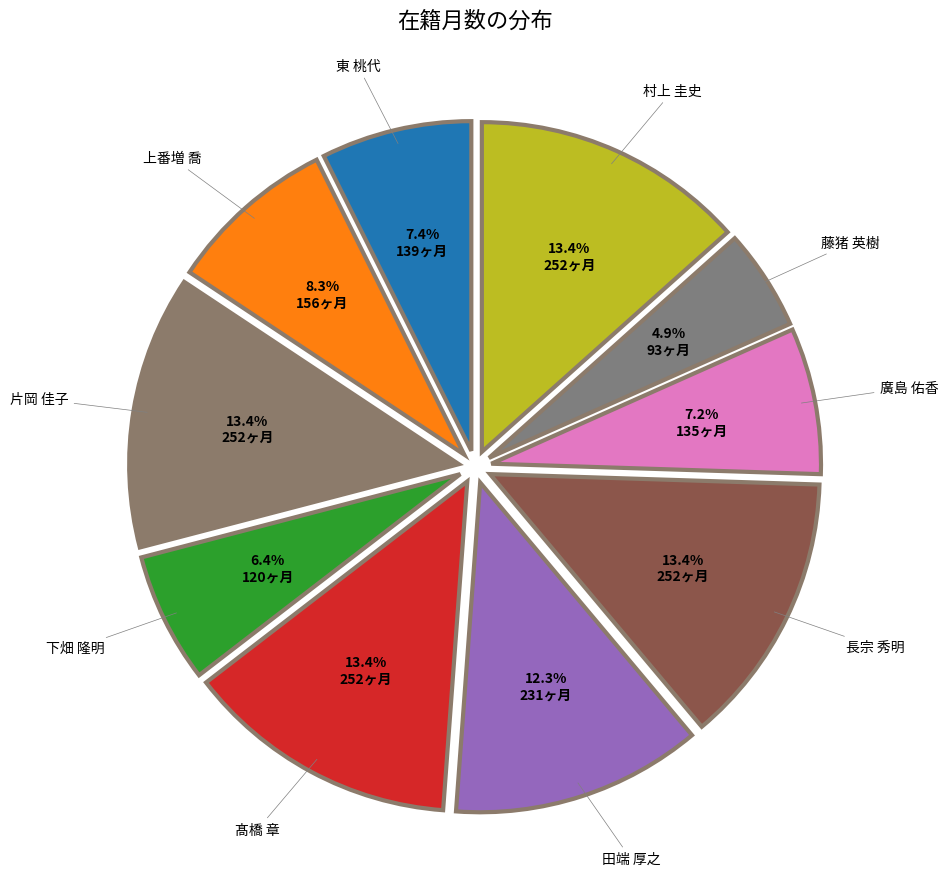

How many segments does this pie chart have?

10